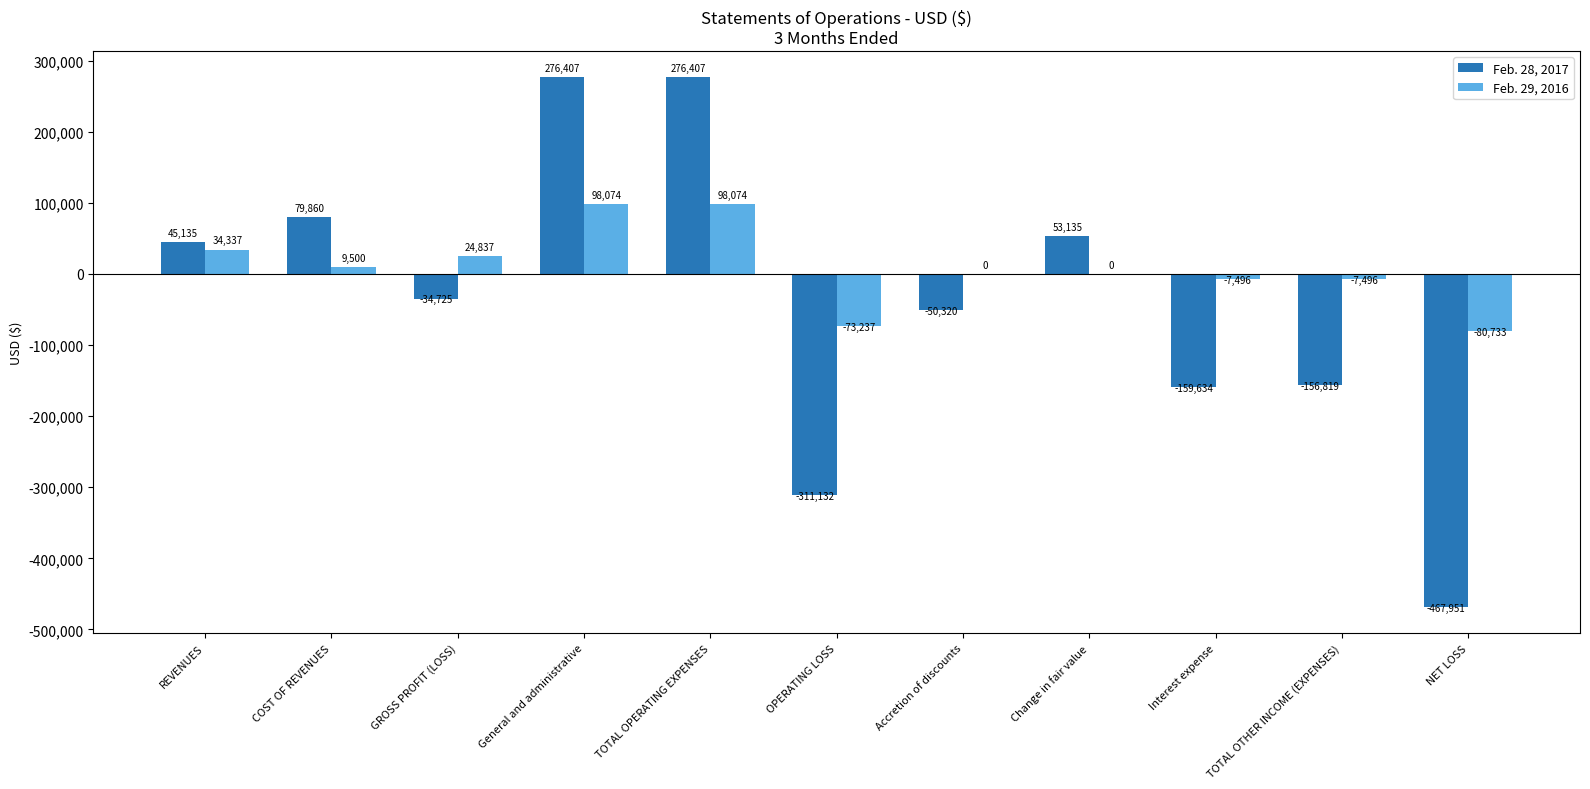

Is it true that Feb. 28, 2017 equals -311132 at OPERATING LOSS?

True